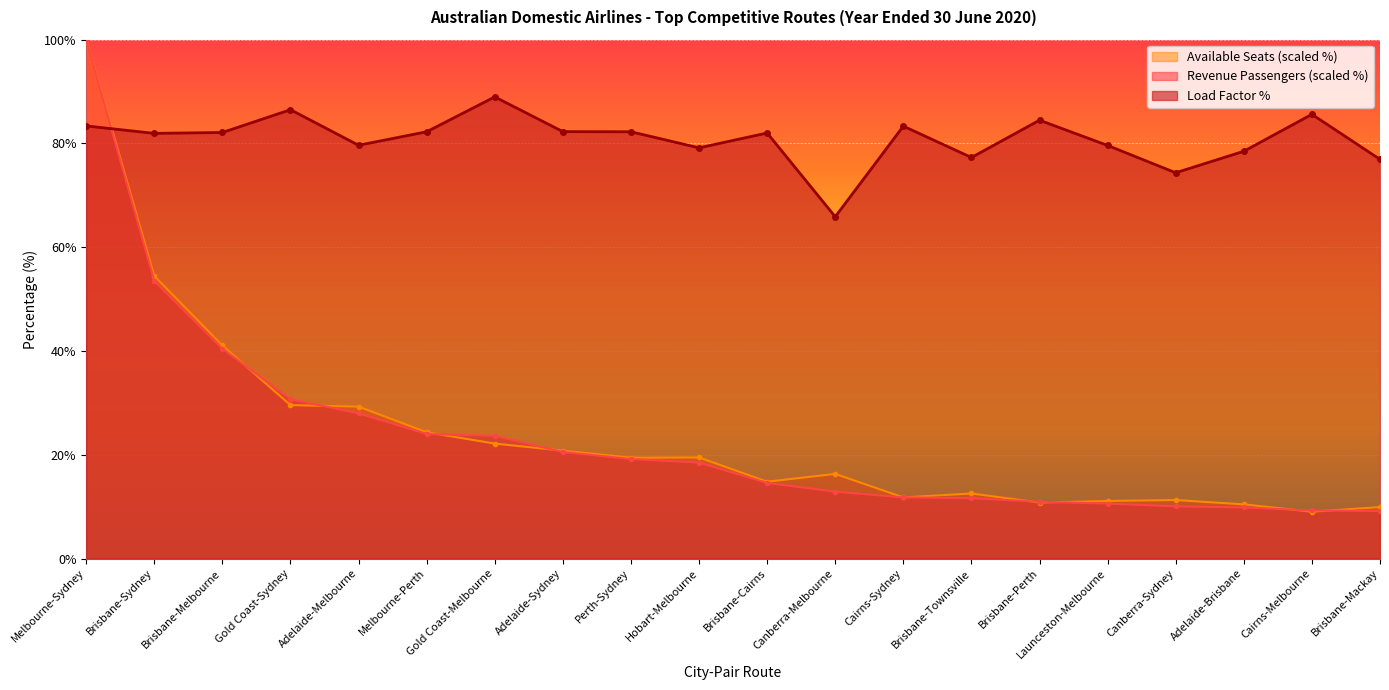

At which label does Revenue Passengers (100k) first exceed 18?

Melbourne-Sydney